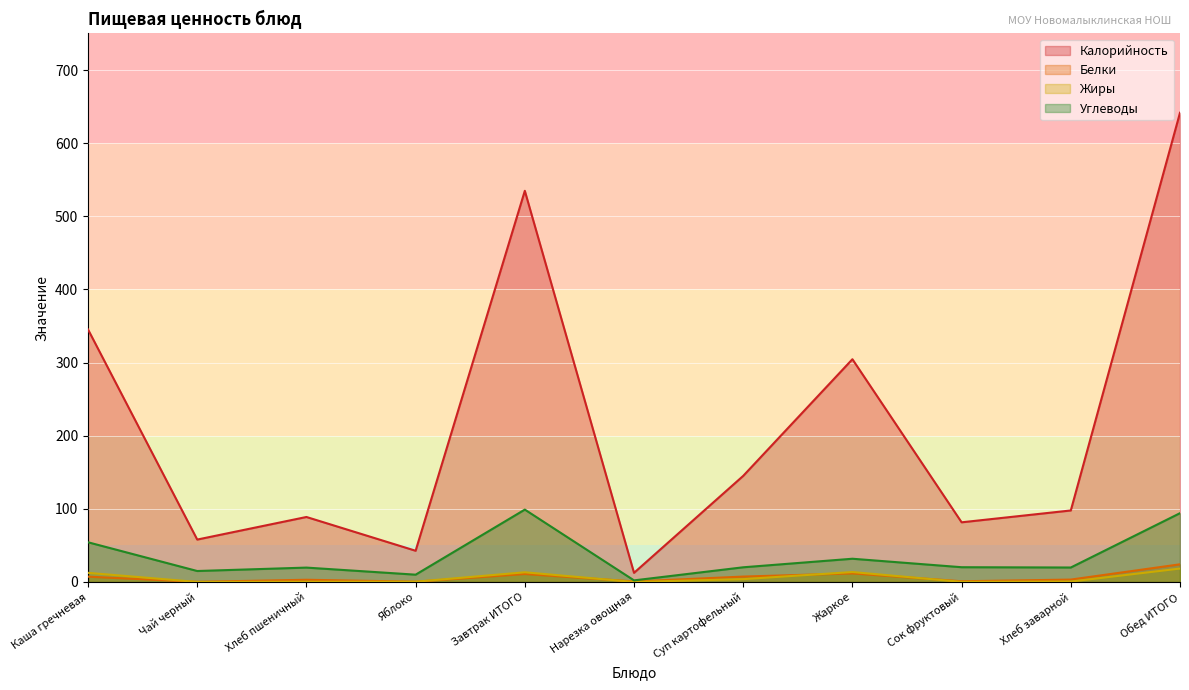

Reading left to right, what are all the values shown in this chart?

Калорийность: Каша гречневая=345.3	Чай черный=58.0	Хлеб пшеничный=88.9	Яблоко=42.7	Завтрак ИТОГО=534.9	Нарезка овощная=12.5	Суп картофельный=145.1	Жаркое=304.6	Сок фруктовый=81.6	Хлеб заварной=97.8	Обед ИТОГО=641.6
Белки: Каша гречневая=7.3	Чай черный=0.2	Хлеб пшеничный=3.0	Яблоко=0.4	Завтрак ИТОГО=10.9	Нарезка овощная=0.7	Суп картофельный=7.4	Жаркое=11.7	Сок фруктовый=1.0	Хлеб заварной=3.3	Обед ИТОГО=24.2
Жиры: Каша гречневая=12.5	Чай черный=0.1	Хлеб пшеничный=0.3	Яблоко=0.4	Завтрак ИТОГО=13.3	Нарезка овощная=0.1	Суп картофельный=3.9	Жаркое=13.6	Сок фруктовый=0.2	Хлеб заварной=0.6	Обед ИТОГО=18.4
Углеводы: Каша гречневая=54.3	Чай черный=15.0	Хлеб пшеничный=19.7	Яблоко=10.0	Завтрак ИТОГО=99.0	Нарезка овощная=2.2	Суп картофельный=20.1	Жаркое=31.8	Сок фруктовый=20.2	Хлеб заварной=19.8	Обед ИТОГО=94.1